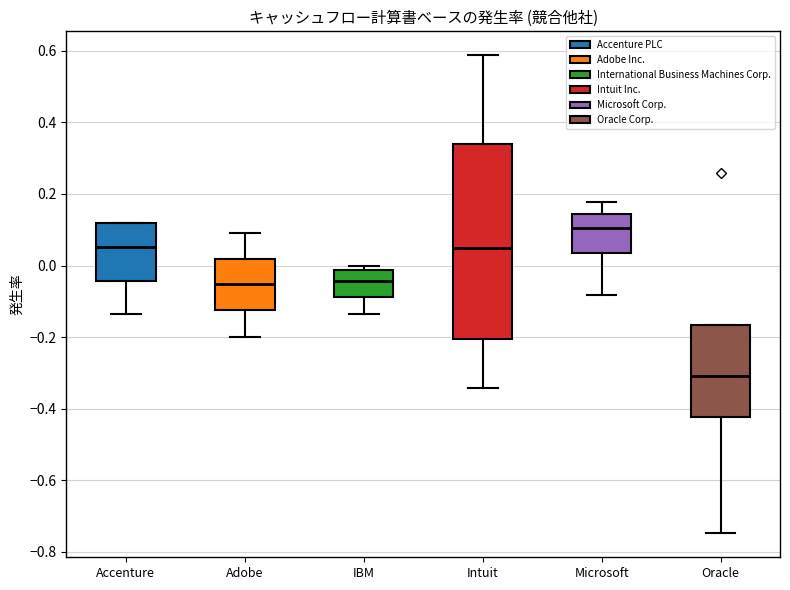

Where is the upper edge of the box for Microsoft on the y-axis? The values are not printed on the chart, so give them approximately, as read against the axis.

0.14